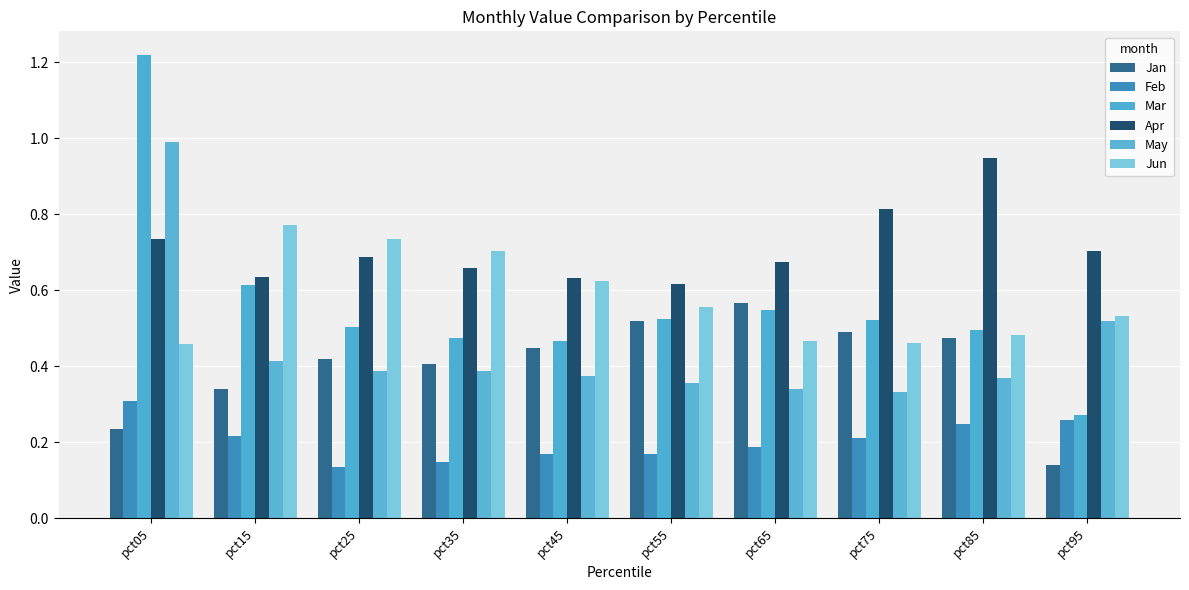

What is the maximum value shown in the chart?

1.2